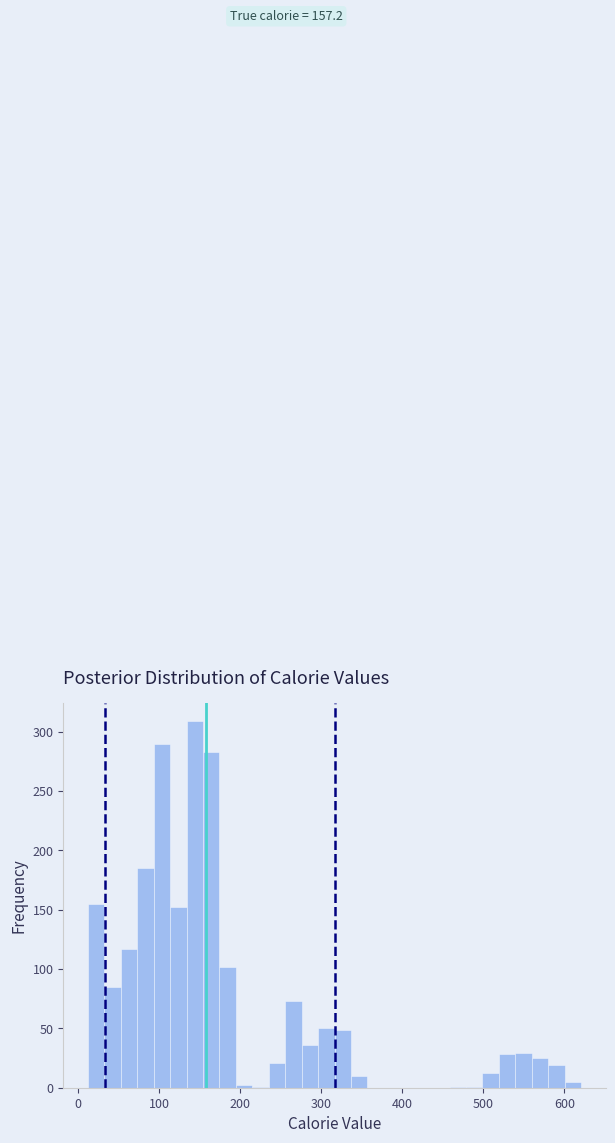

Around what value on the x-axis is the tallest bar? Give the approximate position of its centre, as read against the axis.

140